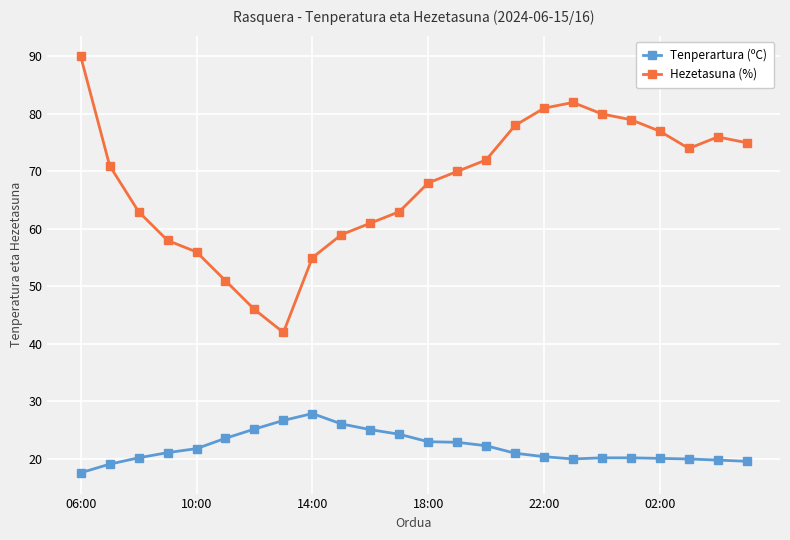

What is the difference between the second highest and minimum values in the Hezetasuna (%) series?

40.0